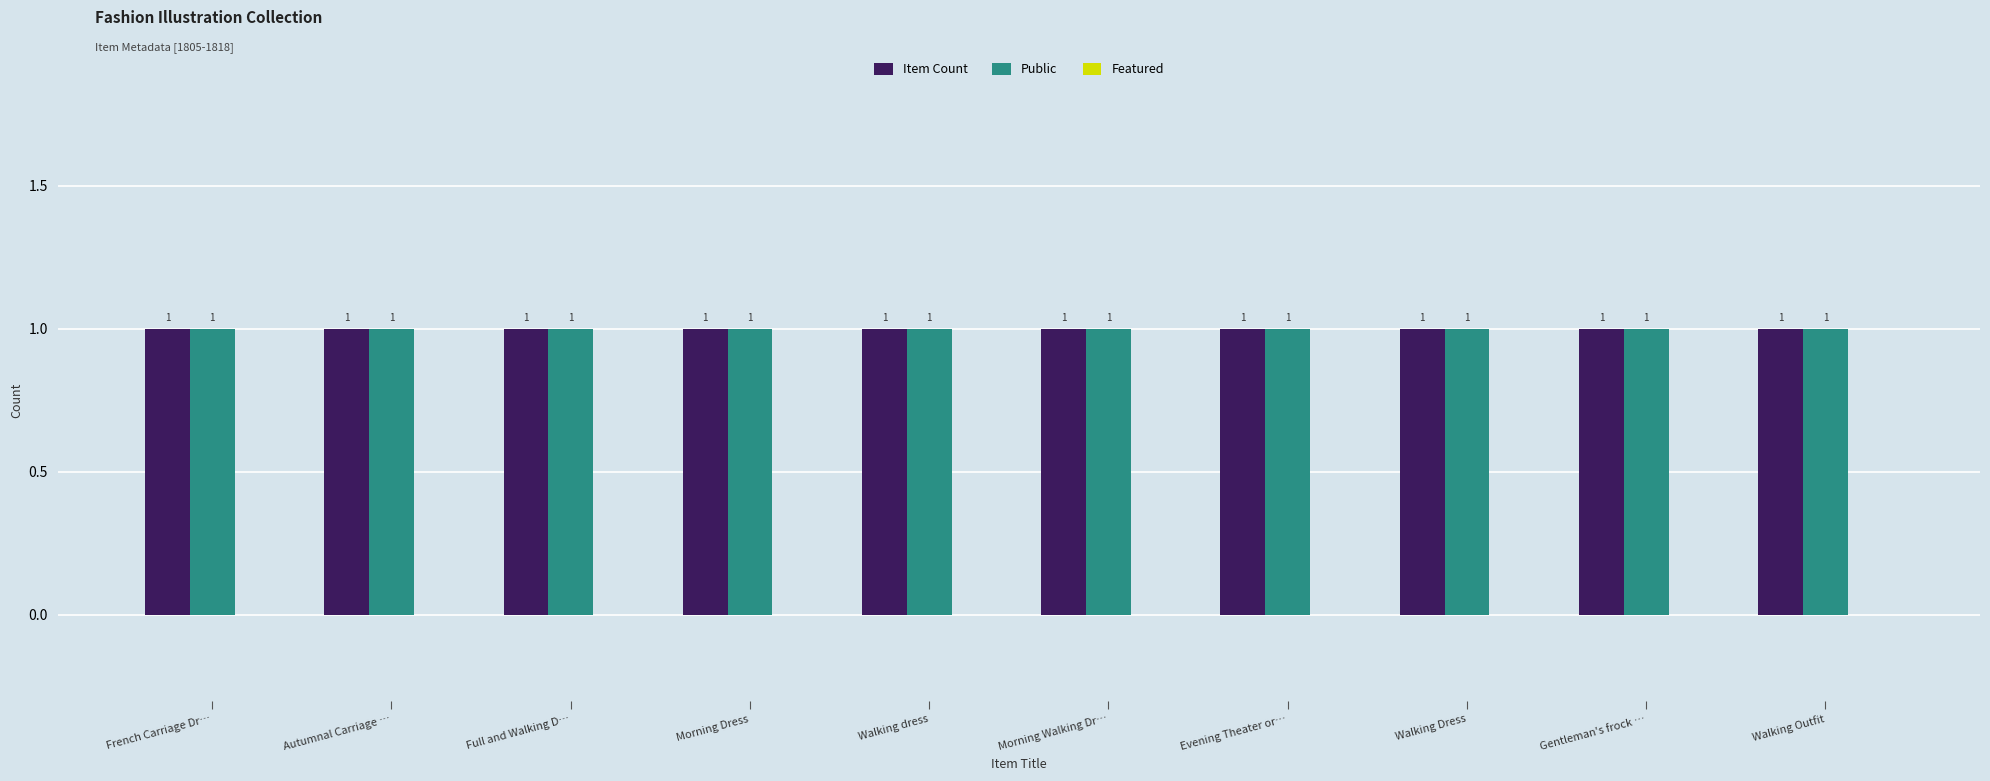

Rank the categories by Public value from lowest to highest.

French Carriage Dr…, Autumnal Carriage …, Full and Walking D…, Morning Dress, Walking dress, Morning Walking Dr…, Evening Theater or…, Walking Dress, Gentleman's frock …, Walking Outfit